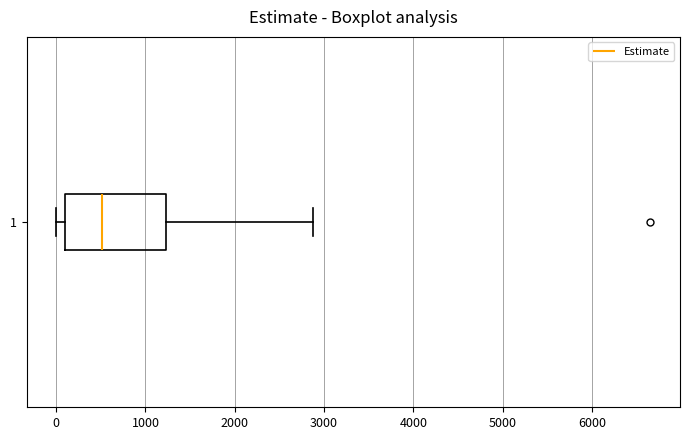

Read this box plot against the x-axis: the position of the median line, the range covered by the box, and the ends of both whiskers. The values are not printed on the chart, so give them approximately, as read against the axis.

median 500, box 100 to 1200, whiskers 0 to 2900